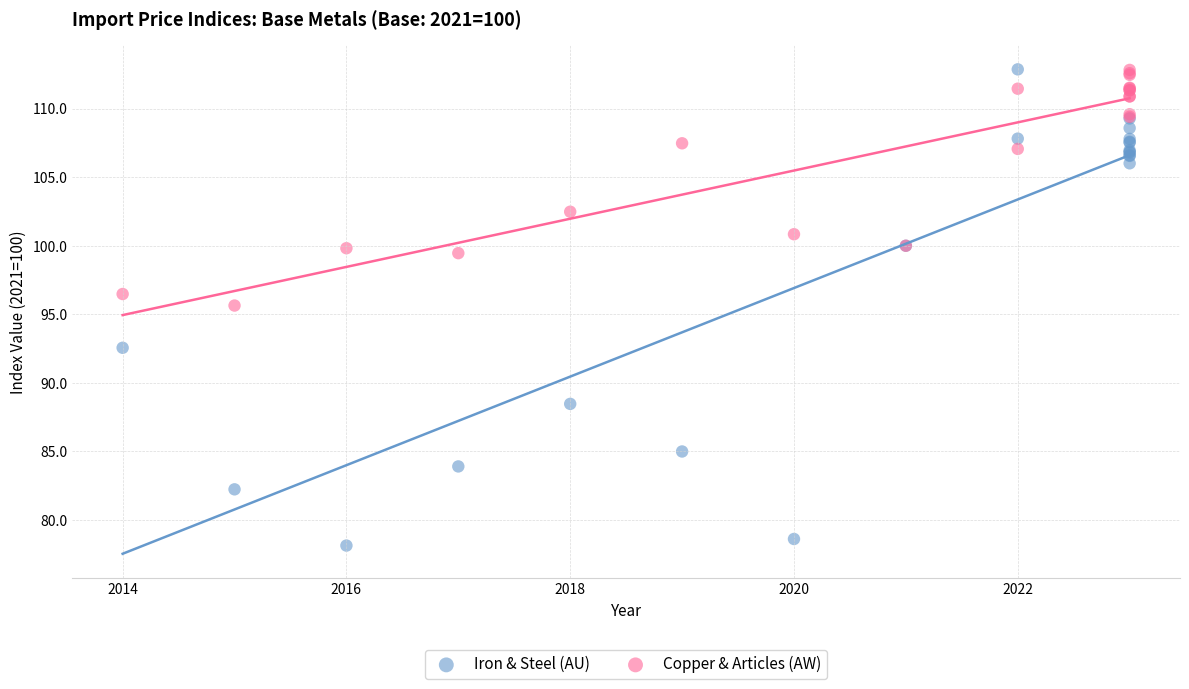

Which series reaches the minimum Y coordinate?

Iron & Steel (AU)